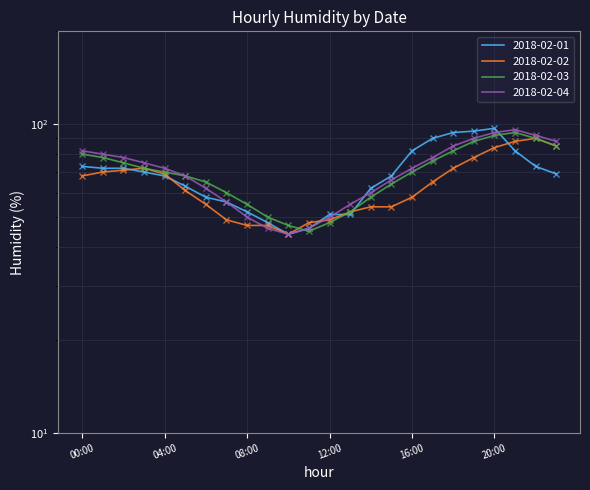

What is the difference between the maximum and minimum values in the 2018-02-01 series?

53